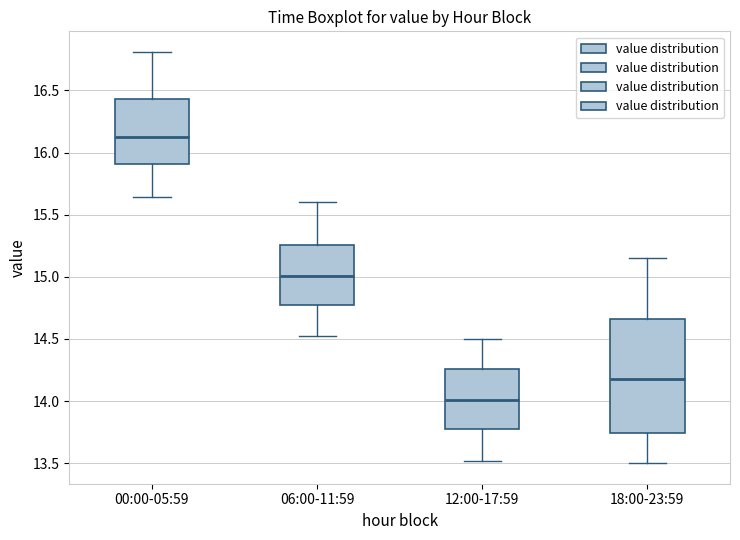

Reading left to right, transcribe this box plot: for each box, give where its median line is, the range the box spans, and where its two whiskers end, as read against the y-axis. The values are not printed on the chart, so give them approximately, as read against the axis.

00:00-05:59: median 16.15, box 15.90 to 16.45, whiskers 15.65 to 16.80
06:00-11:59: median 15.00, box 14.75 to 15.25, whiskers 14.50 to 15.60
12:00-17:59: median 14.00, box 13.75 to 14.25, whiskers 13.50 to 14.50
18:00-23:59: median 14.20, box 13.75 to 14.65, whiskers 13.50 to 15.15